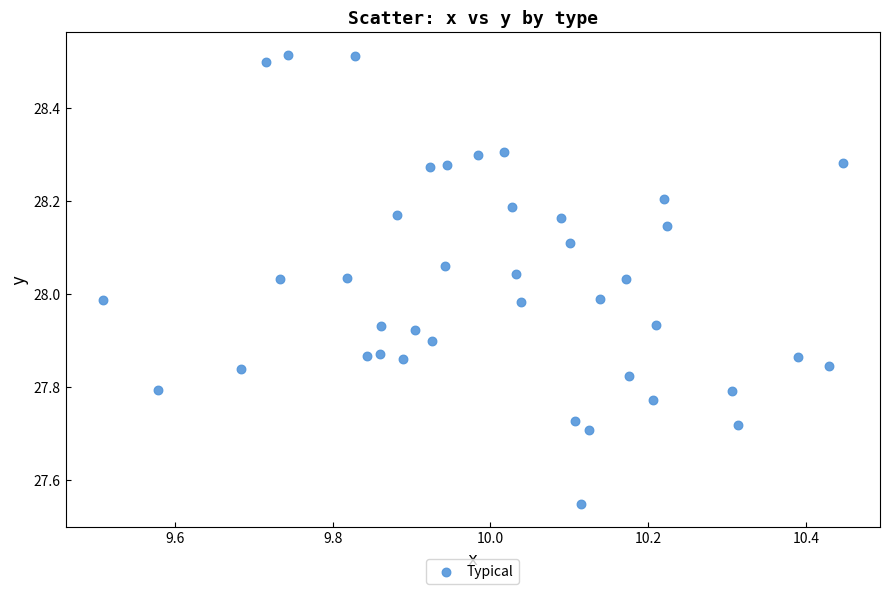

What is the range of Y values (max minus min)?

1.0